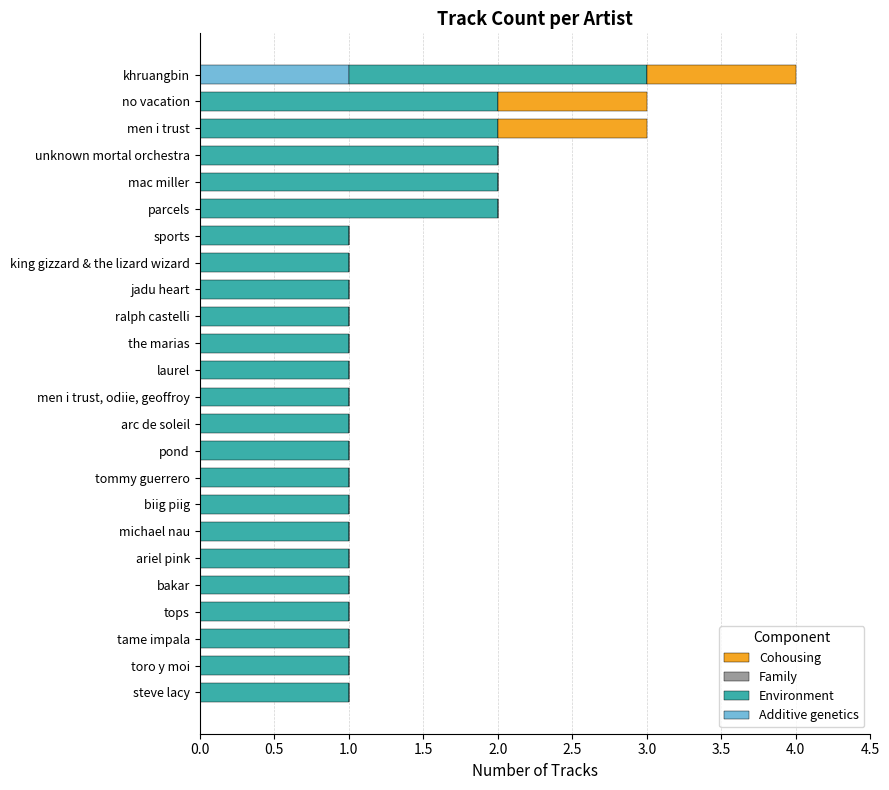

Which category has the highest value in the Additive genetics series?

khruangbin